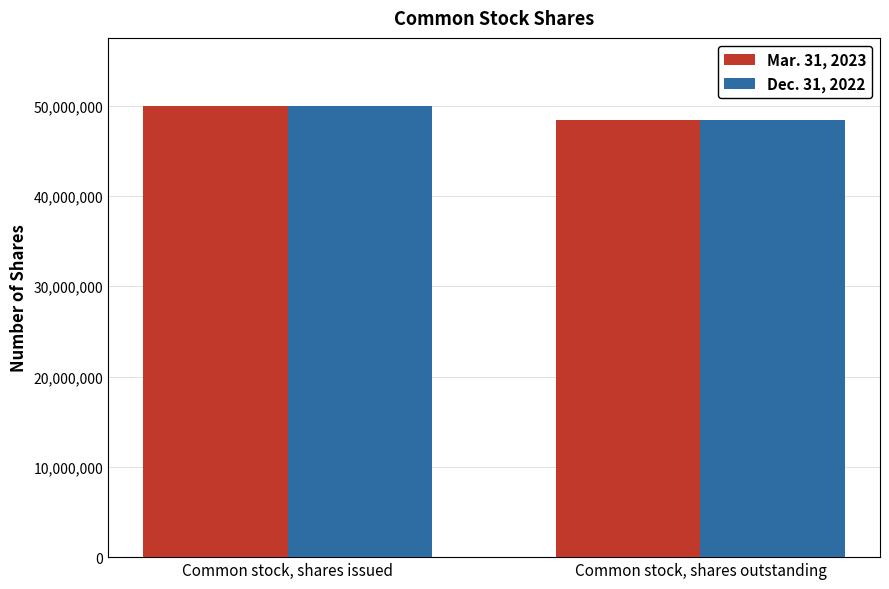

Is the value of Dec. 31, 2022 at Common stock, shares outstanding greater than the value of Mar. 31, 2023 at Common stock, shares issued?

No